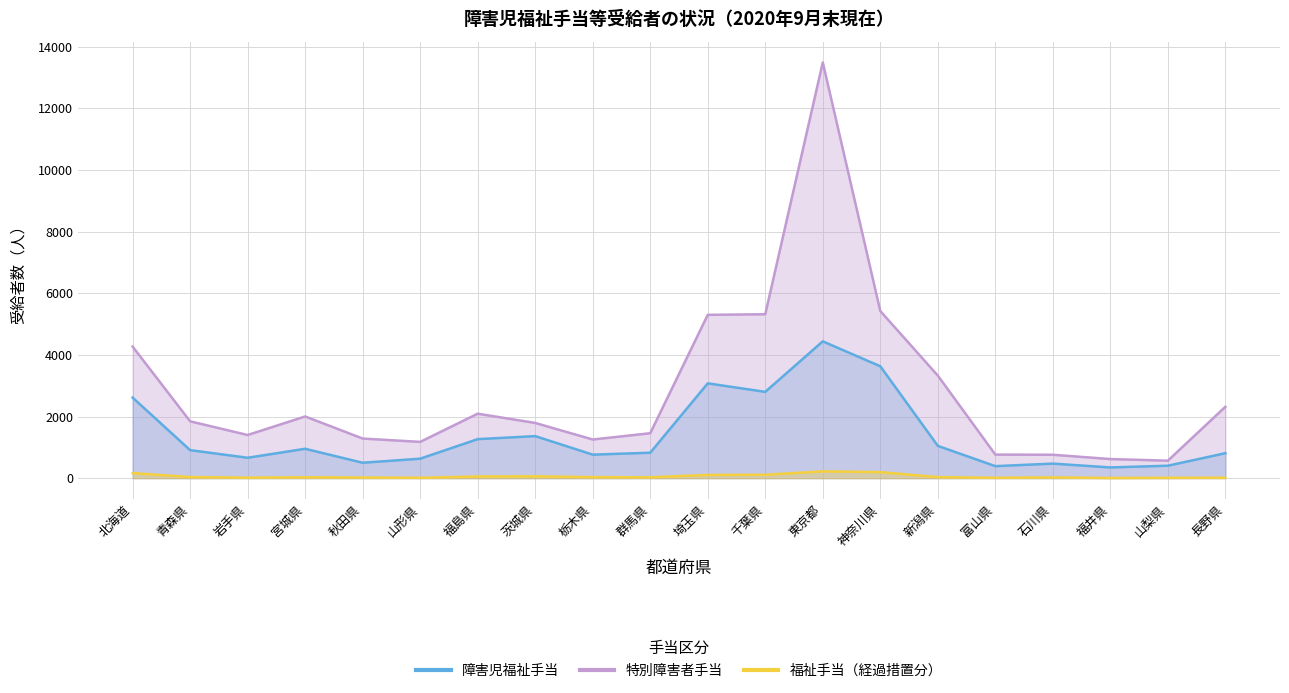

True or false: 障害児福祉手当 and 福祉手当（経過措置分） intersect in this chart.

False